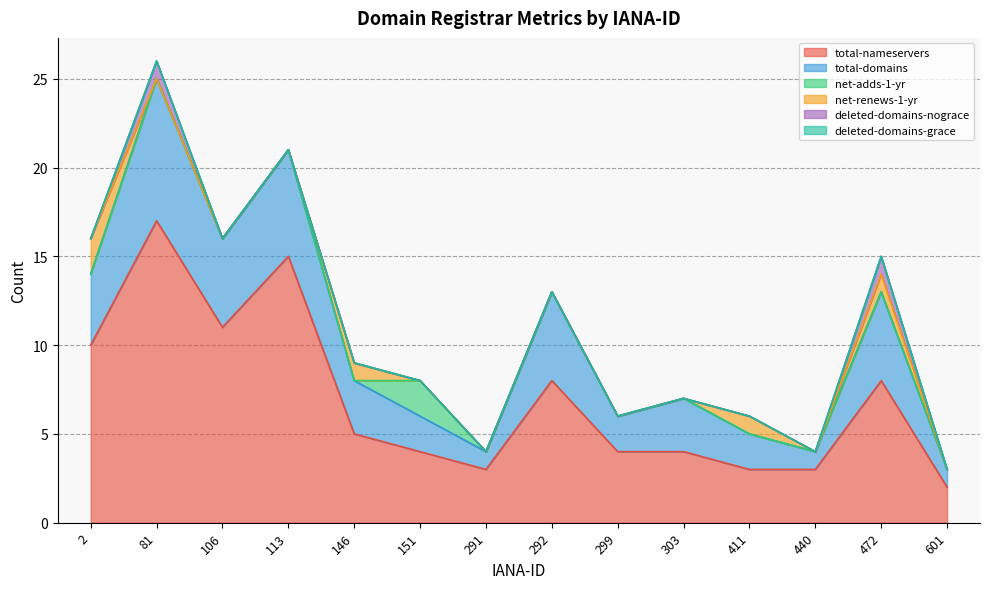

What is the sum of the total-nameservers values at 299 and 411?

7